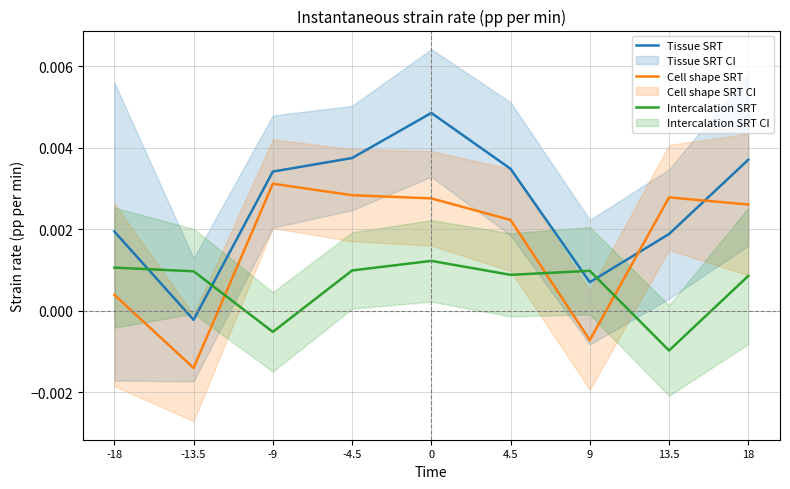

How many interior local valleys does the Intercalation SRT series have?

3